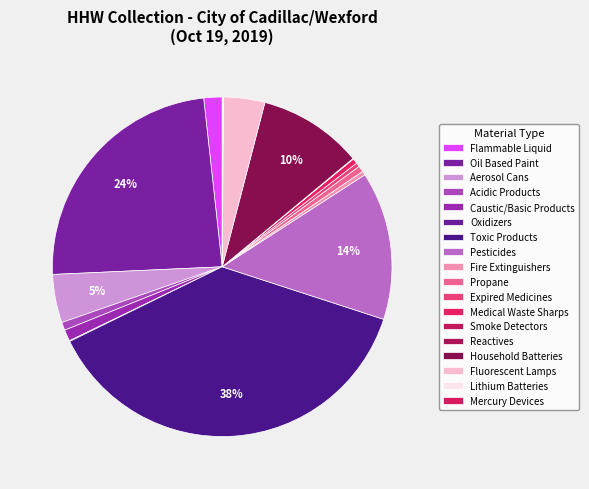

What is the total percentage of Lithium Batteries and Pesticides?

14.2%